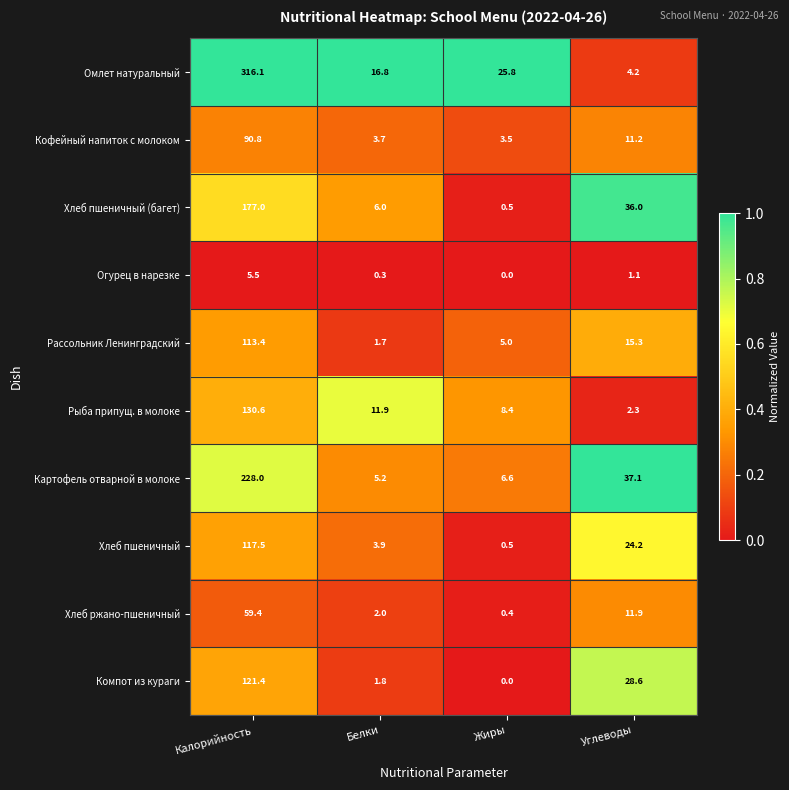

What is the total value across all series at Жиры?

50.7